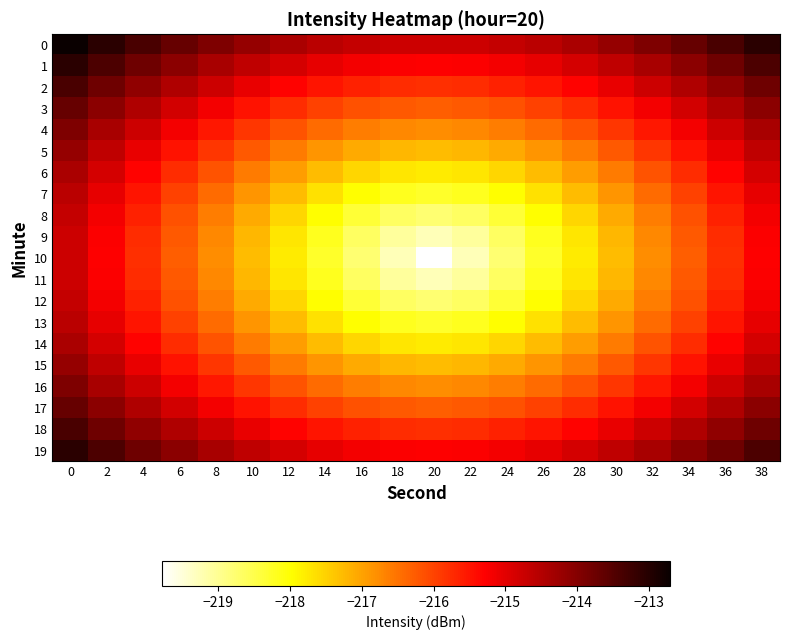

Which series changed the most between 22 and 34?

10